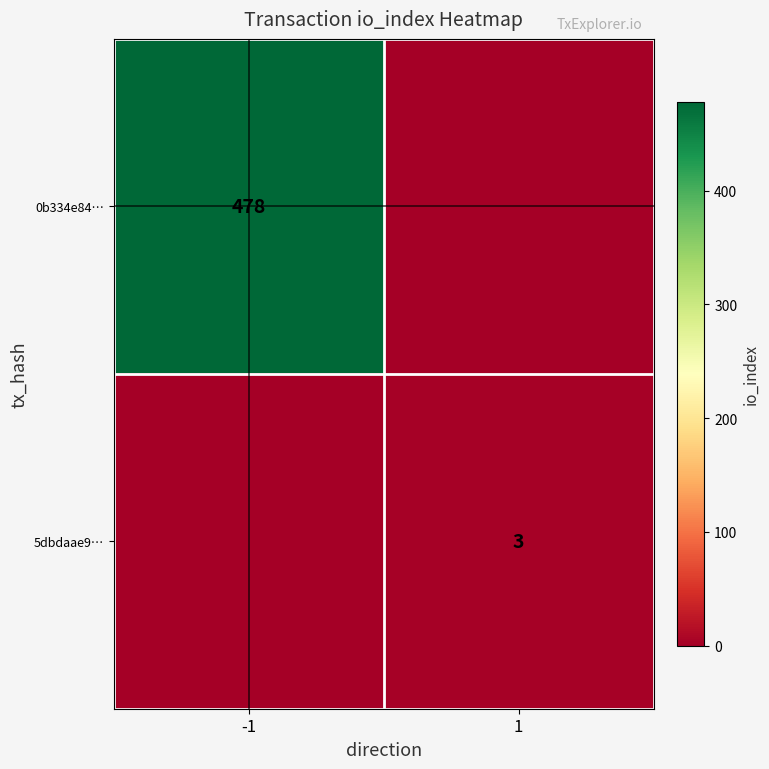

Is it true that 0b334e84… equals 119 at -1?

False